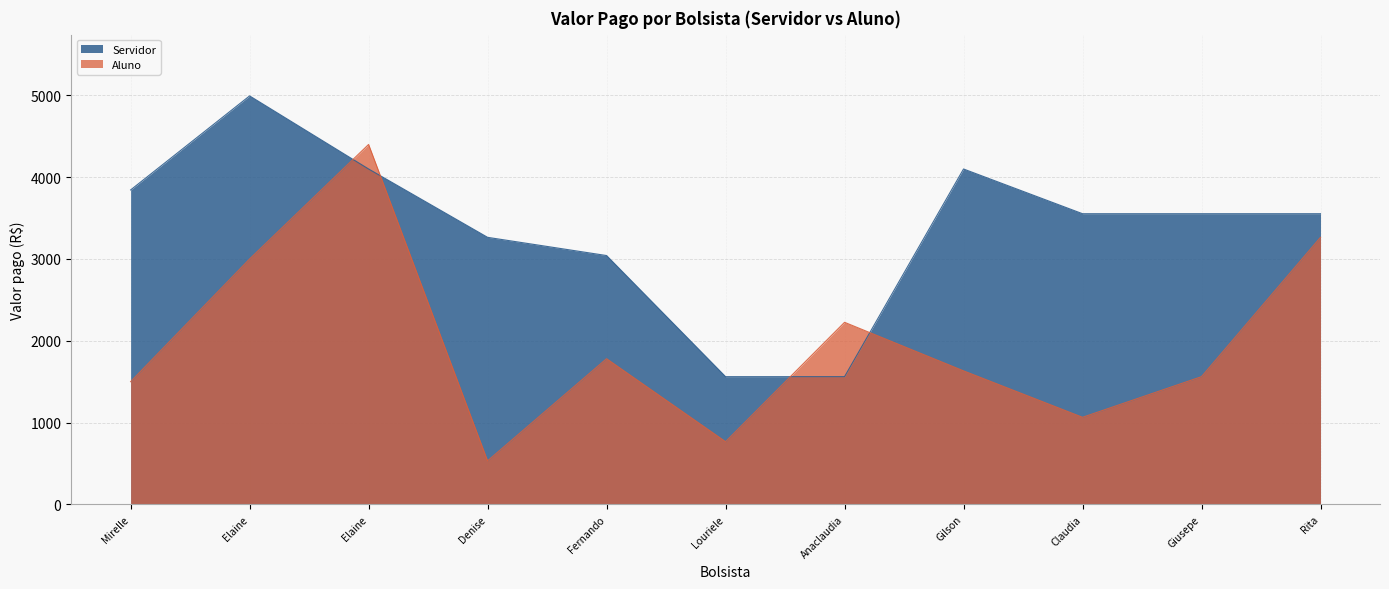

How many lines are shown in the chart?

2